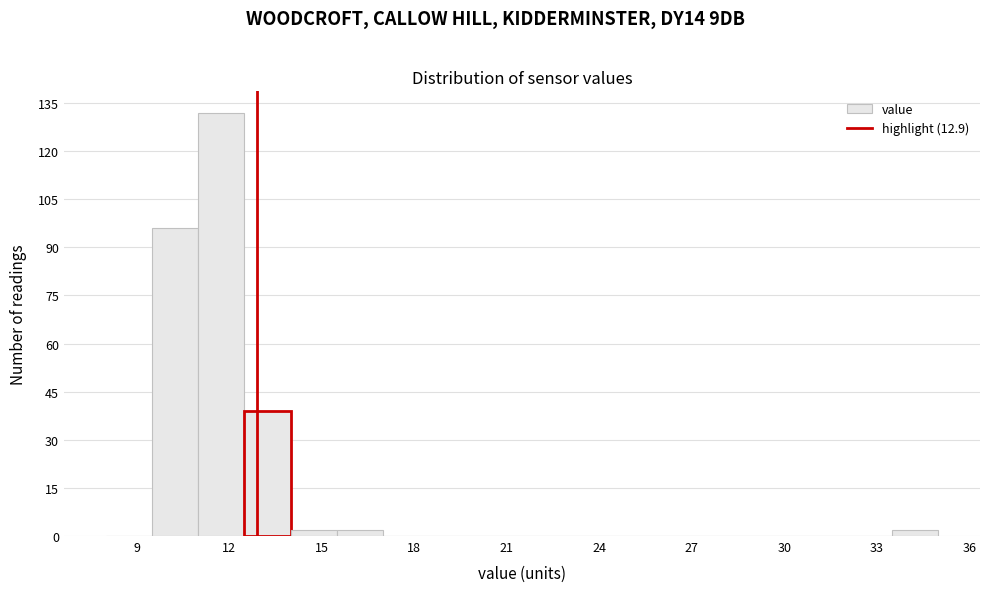

Around what value on the x-axis is the tallest bar? Give the approximate position of its centre, as read against the axis.

12.0